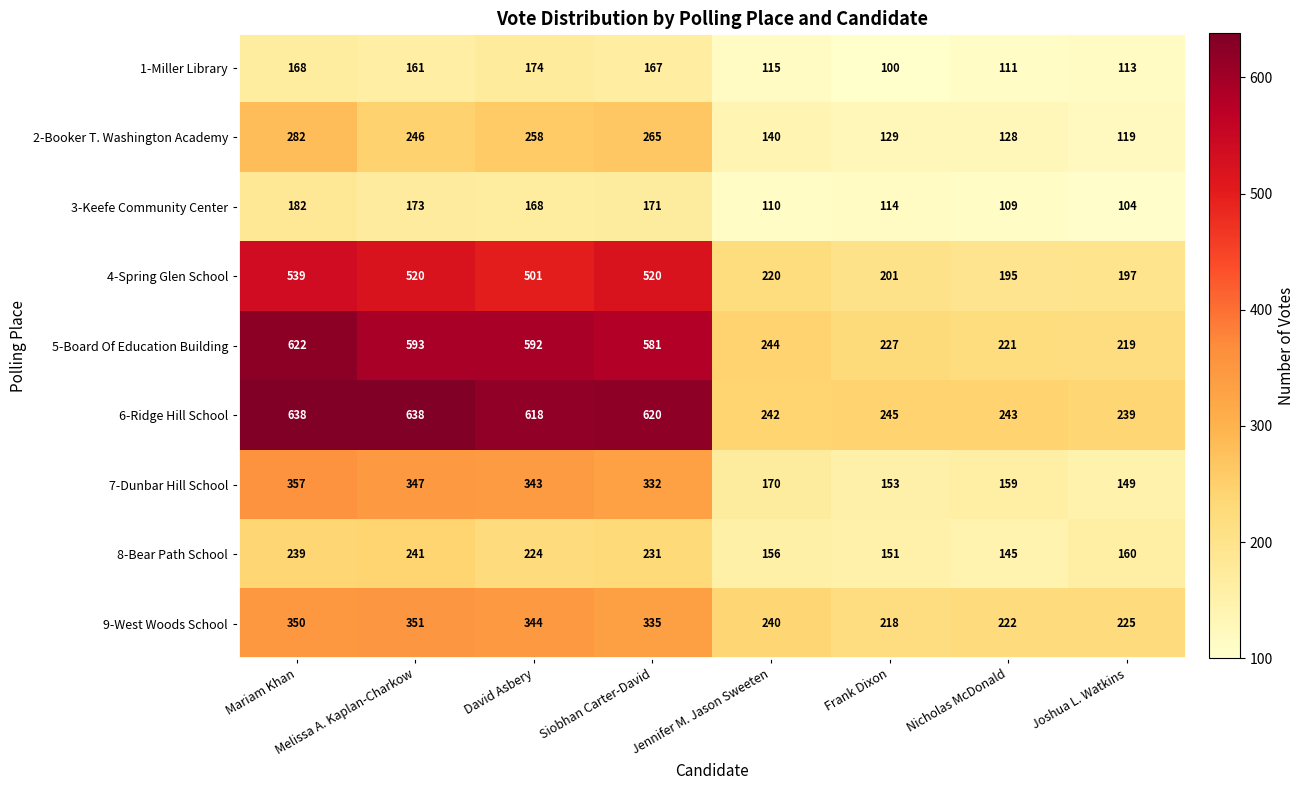

Rank the series at Jennifer M. Jason Sweeten from highest to lowest value.

5-Board Of Education Building, 6-Ridge Hill School, 9-West Woods School, 4-Spring Glen School, 7-Dunbar Hill School, 8-Bear Path School, 2-Booker T. Washington Academy, 1-Miller Library, 3-Keefe Community Center